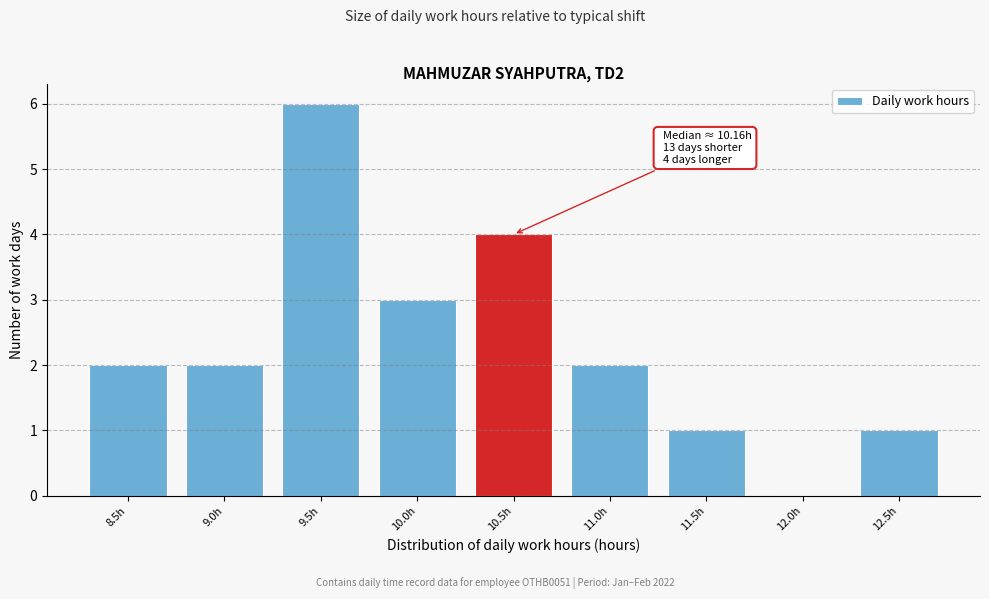

Reading left to right, extract all data points from this chart.

8.5h=2	9.0h=2	9.5h=6	10.0h=3	10.5h=4	11.0h=2	11.5h=1	12.0h=0	12.5h=1